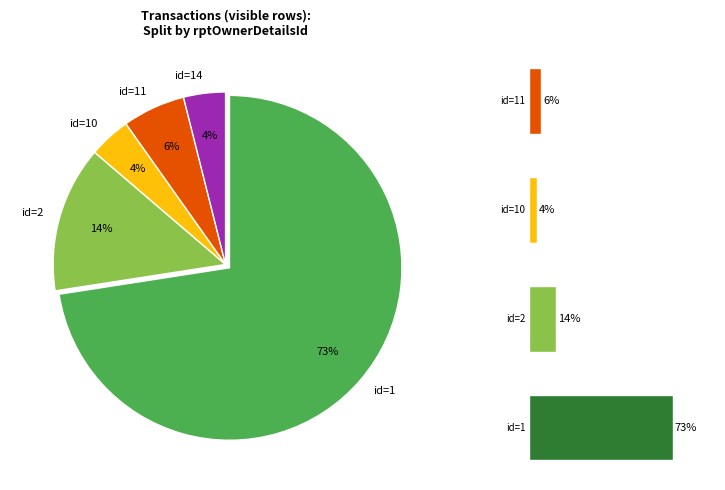

How many slices are in this pie chart?

5